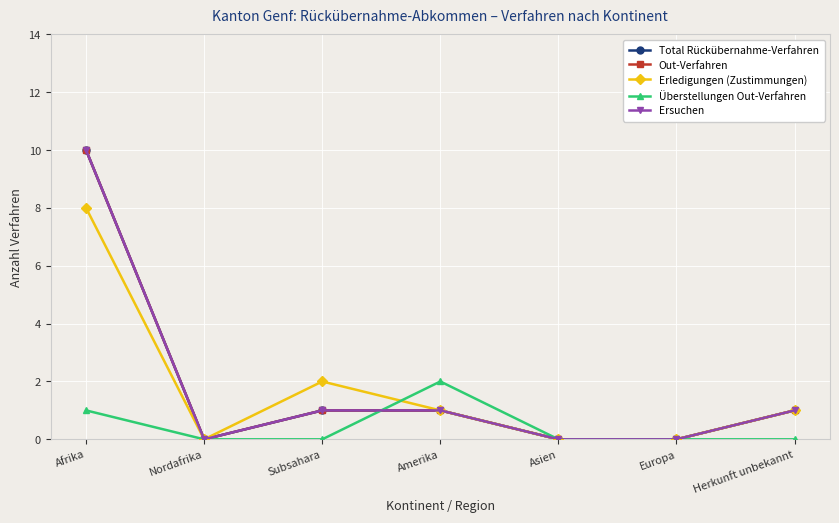

Is this an area chart (filled region under the line)?

No